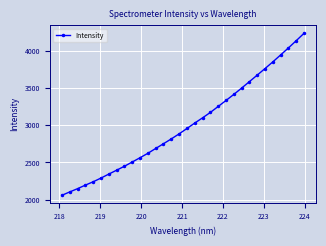

Reading left to right, list all the values displayed in this chart.

2057.7	2102.6	2146.7	2194.2	2239.4	2289.5	2343.0	2395.6	2448.7	2505.8	2563.6	2623.1	2688.0	2751.9	2817.1	2884.7	2957.1	3030.2	3100.6	3173.4	3253.7	3334.1	3415.7	3500.6	3587.8	3675.7	3764.2	3853.8	3947.3	4041.9	4139.3	4238.8